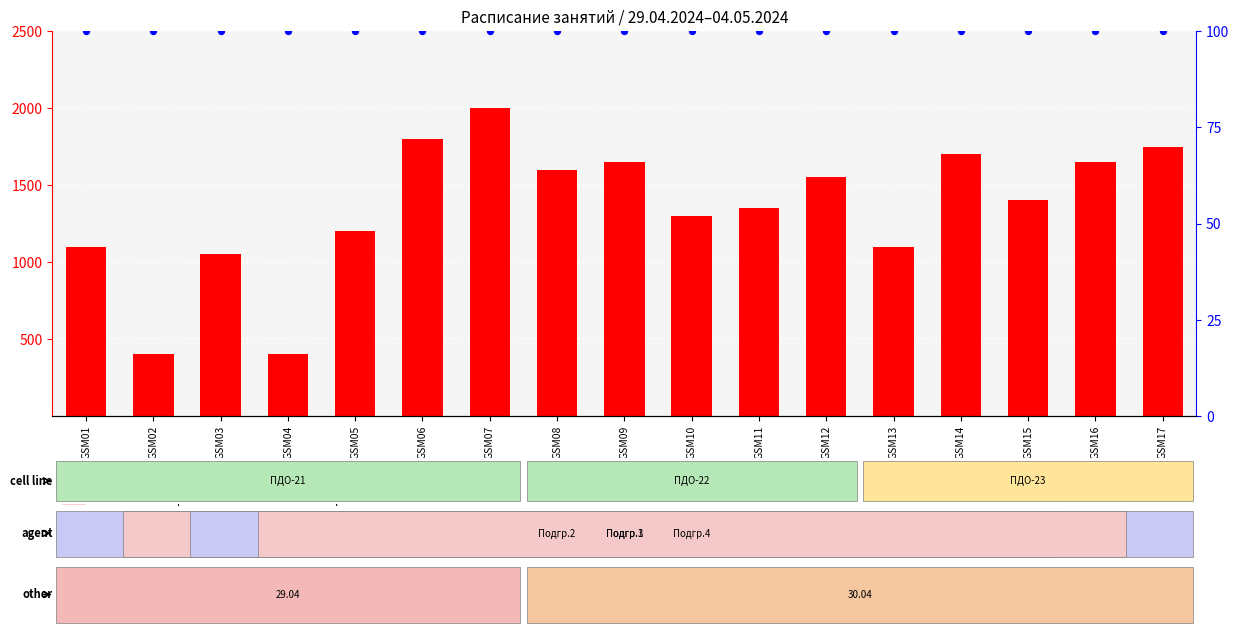

Which series has the largest total across all categories?

count